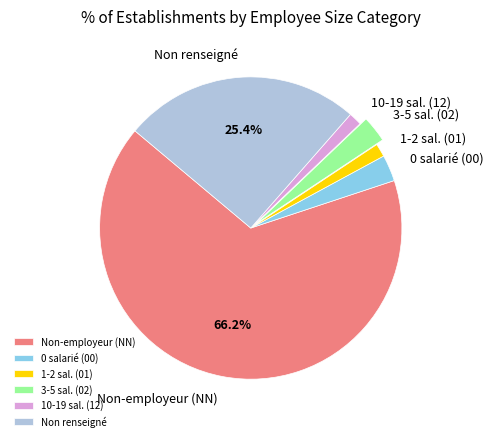

What is the largest slice in the pie chart?

Non-employeur (NN)